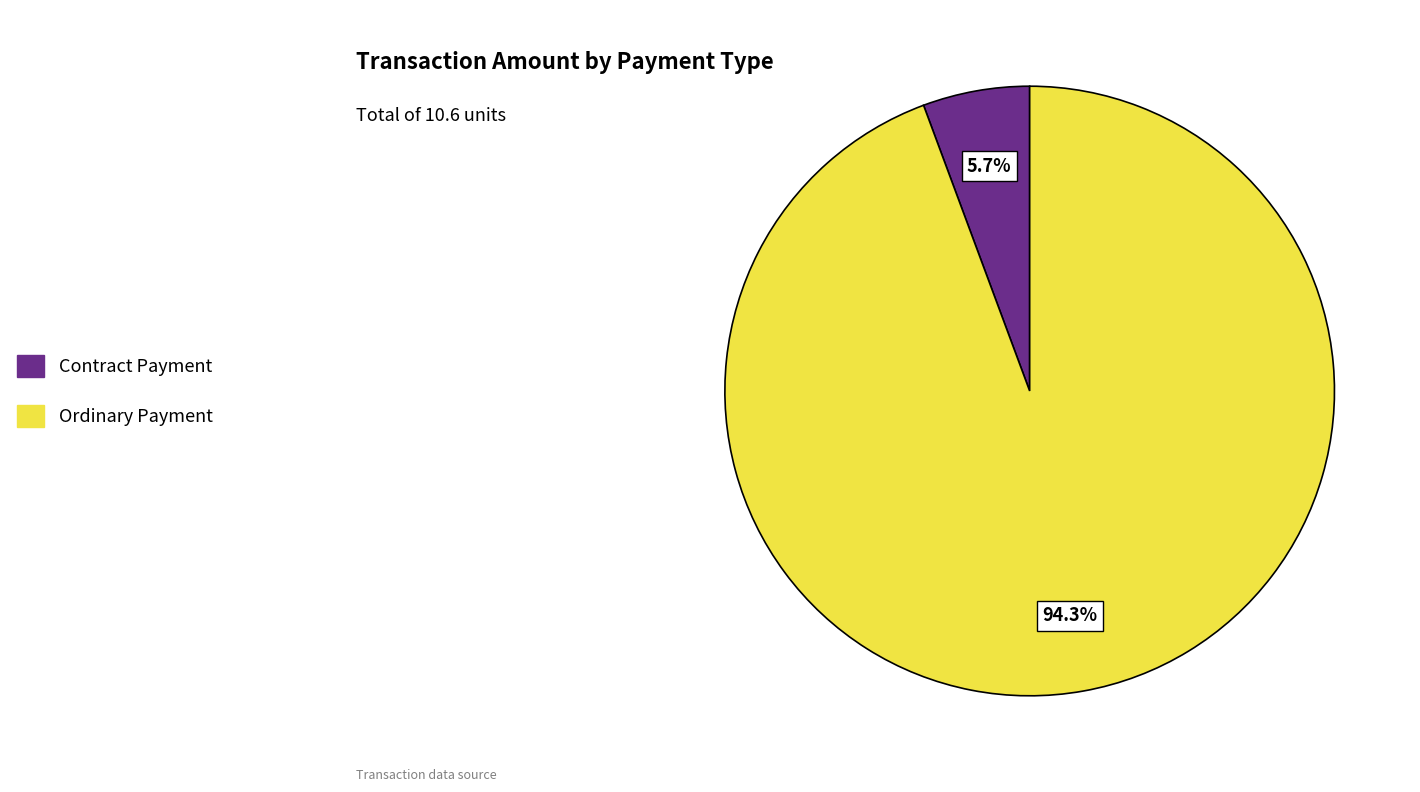

To the nearest percent, what is the difference between the largest and smallest slice percentages?

89%